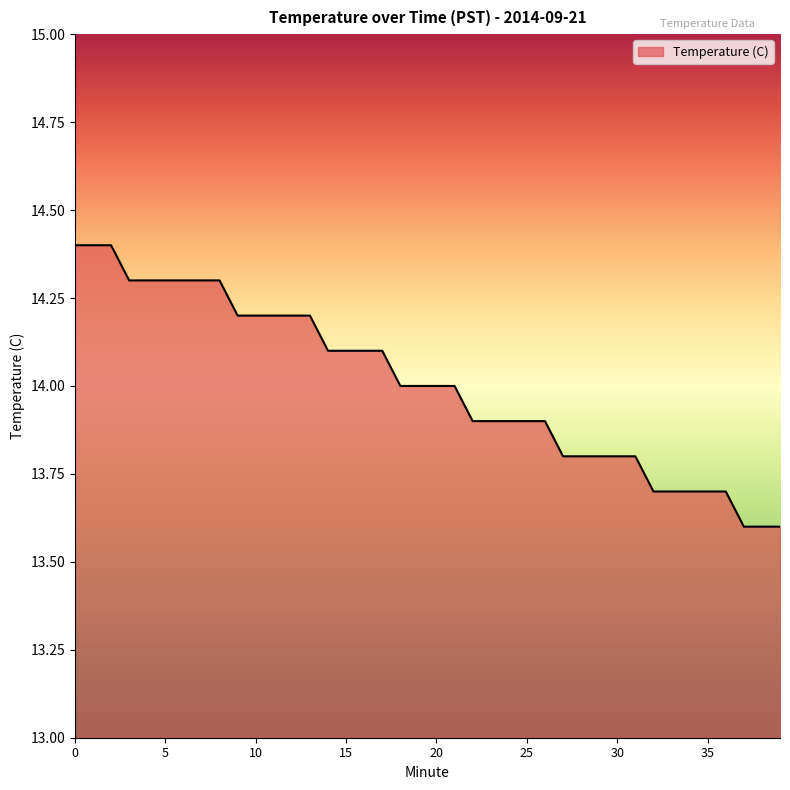

How many lines are shown in the chart?

1